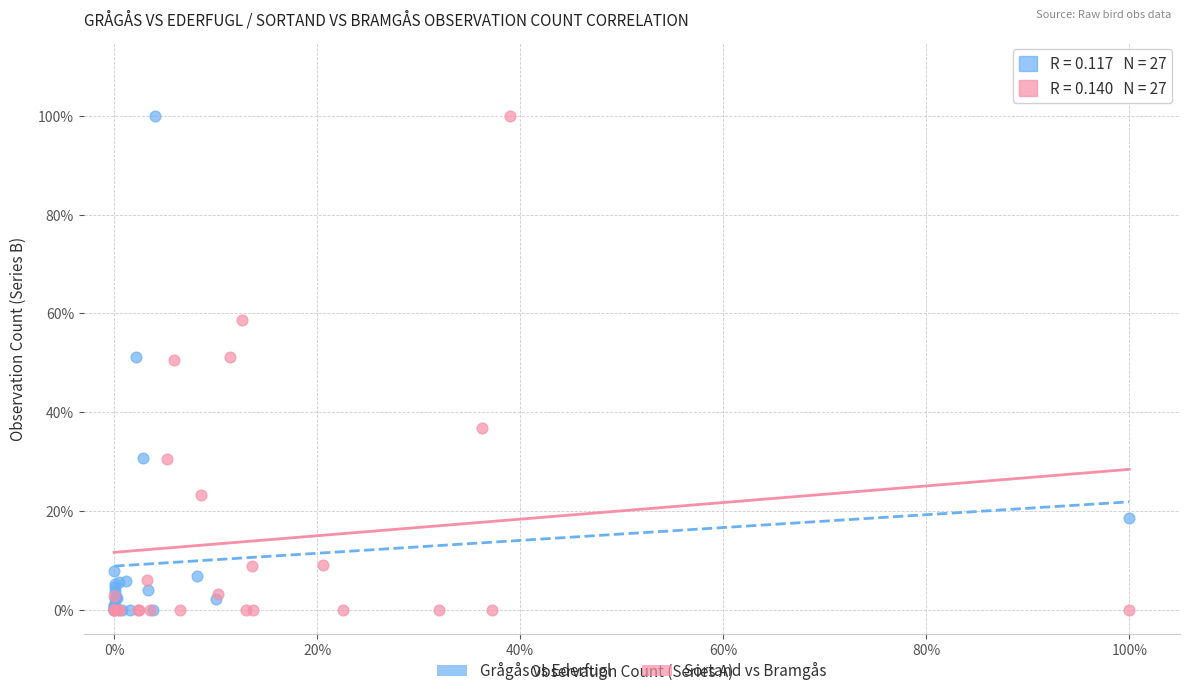

What are all the series names shown in the legend?

Grågås vs Ederfugl, Sortand vs Bramgås